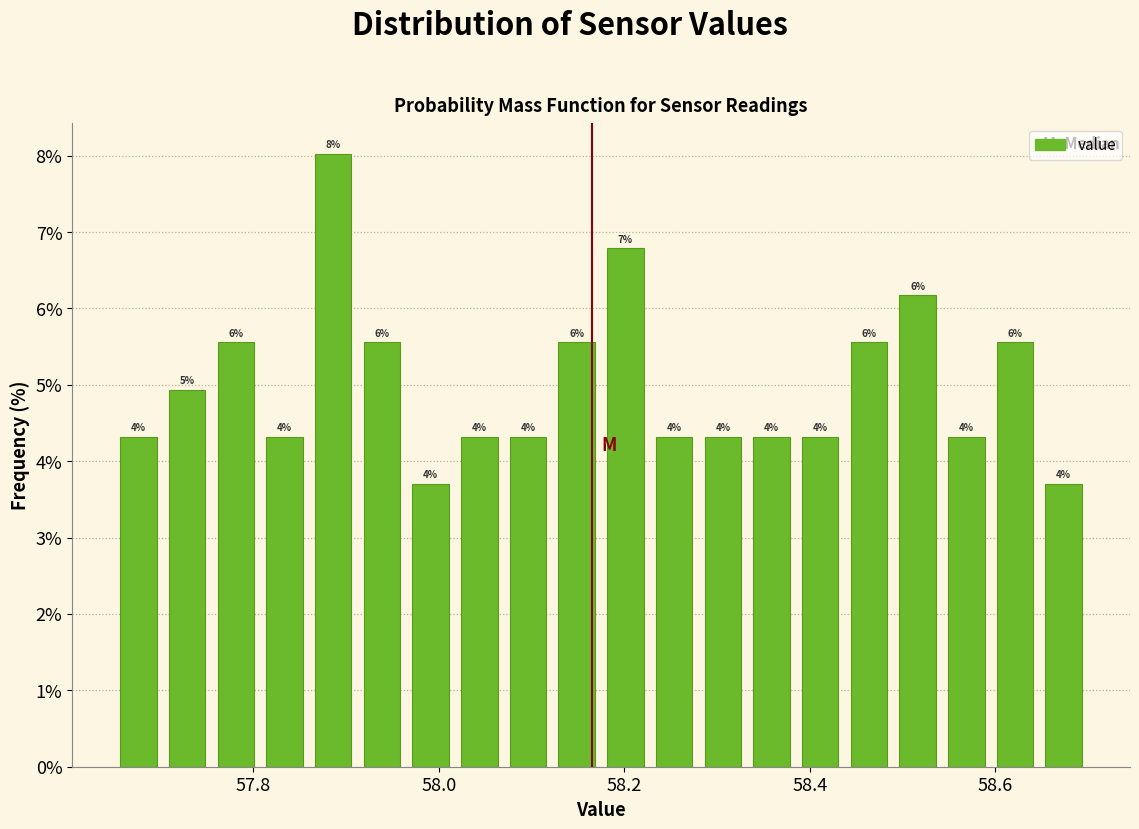

Around what value on the x-axis is the tallest bar? Give the approximate position of its centre, as read against the axis.

57.88